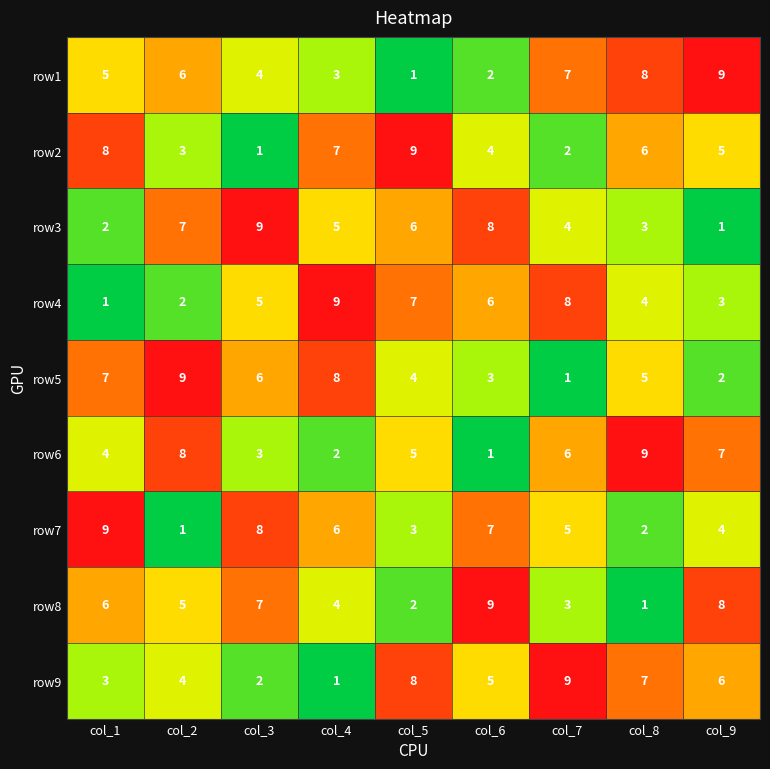

What is the spread (max minus min) of values at col_2?

8